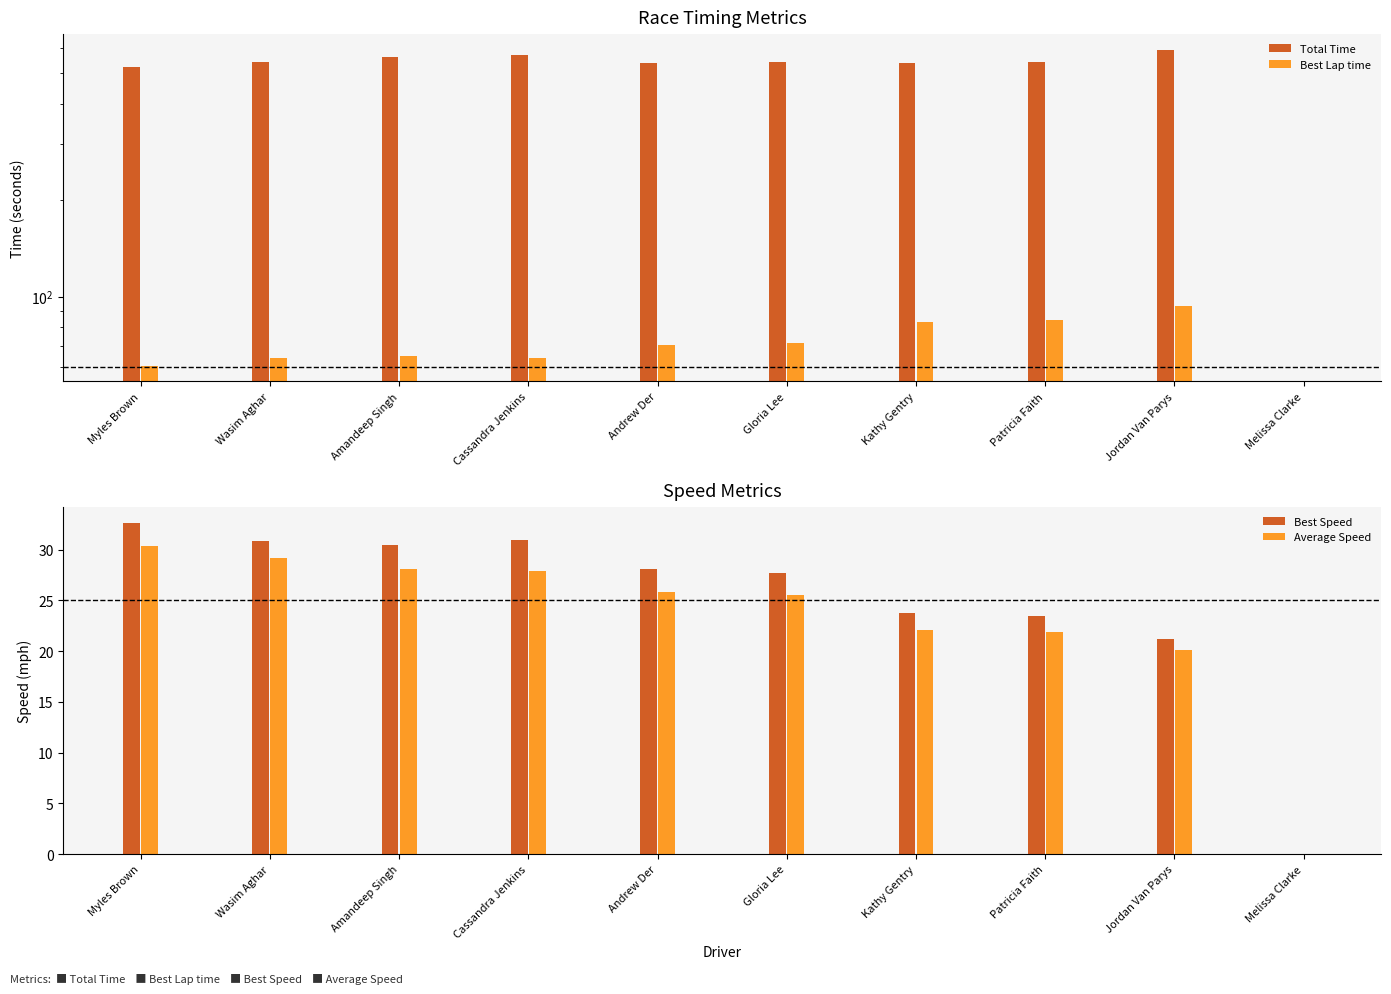

How many positive values does the Total Time series have?

9